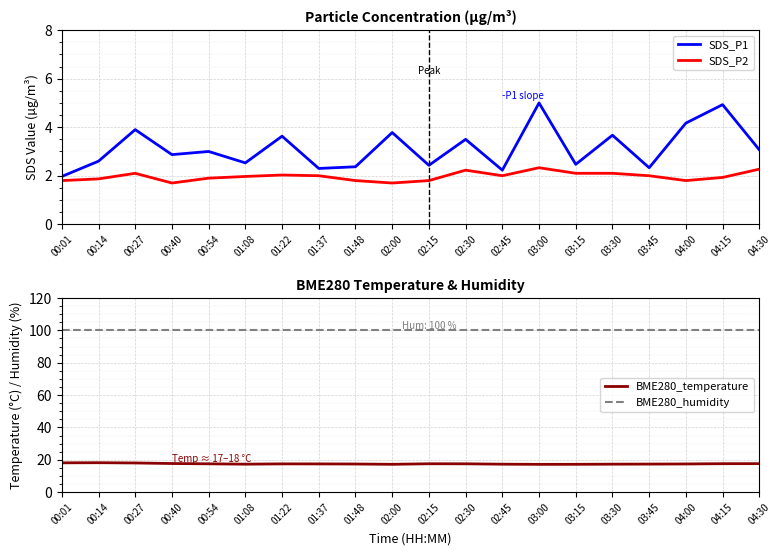

Reading left to right, list all the values displayed in this chart.

SDS_P1: 00:01=2.0	00:14=2.6	00:27=3.9	00:40=2.9	00:54=3.0	01:08=2.5	01:22=3.6	01:37=2.3	01:48=2.4	02:00=3.8	02:15=2.4	02:30=3.5	02:45=2.2	03:00=5.0	03:15=2.5	03:30=3.7	03:45=2.3	04:00=4.2	04:15=4.9	04:30=3.1
SDS_P2: 00:01=1.8	00:14=1.9	00:27=2.1	00:40=1.7	00:54=1.9	01:08=2.0	01:22=2.0	01:37=2.0	01:48=1.8	02:00=1.7	02:15=1.8	02:30=2.2	02:45=2.0	03:00=2.3	03:15=2.1	03:30=2.1	03:45=2.0	04:00=1.8	04:15=1.9	04:30=2.3
BME280_temperature: 00:01=18.1	00:14=18.2	00:27=18.0	00:40=17.7	00:54=17.5	01:08=17.3	01:22=17.5	01:37=17.5	01:48=17.4	02:00=17.2	02:15=17.6	02:30=17.5	02:45=17.3	03:00=17.2	03:15=17.2	03:30=17.3	03:45=17.4	04:00=17.4	04:15=17.6	04:30=17.6
BME280_humidity: 00:01=100.0	00:14=100.0	00:27=100.0	00:40=100.0	00:54=100.0	01:08=100.0	01:22=100.0	01:37=100.0	01:48=100.0	02:00=100.0	02:15=100.0	02:30=100.0	02:45=100.0	03:00=100.0	03:15=100.0	03:30=100.0	03:45=100.0	04:00=100.0	04:15=100.0	04:30=100.0